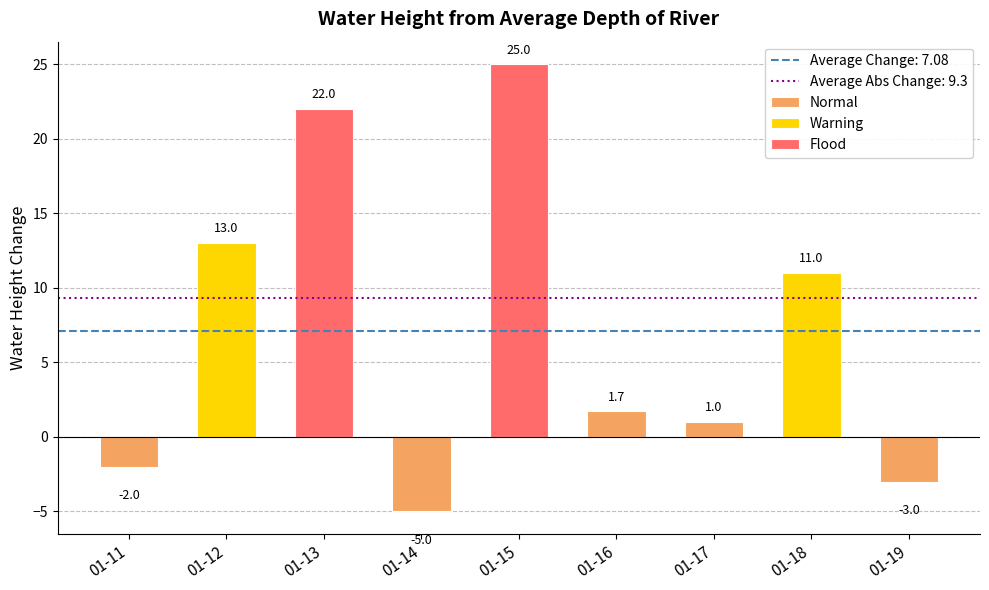

Read the value at 2020-01-18.

11.0